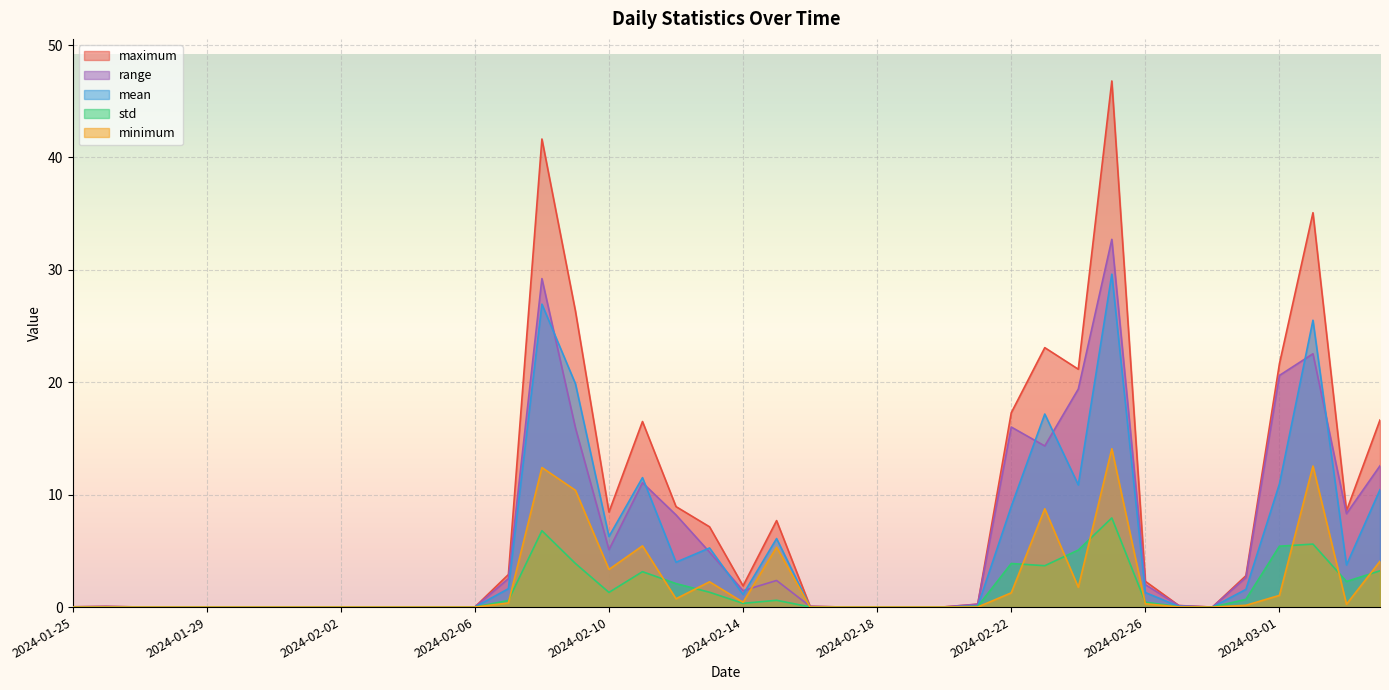

What is the sum of all minimum values?

85.0